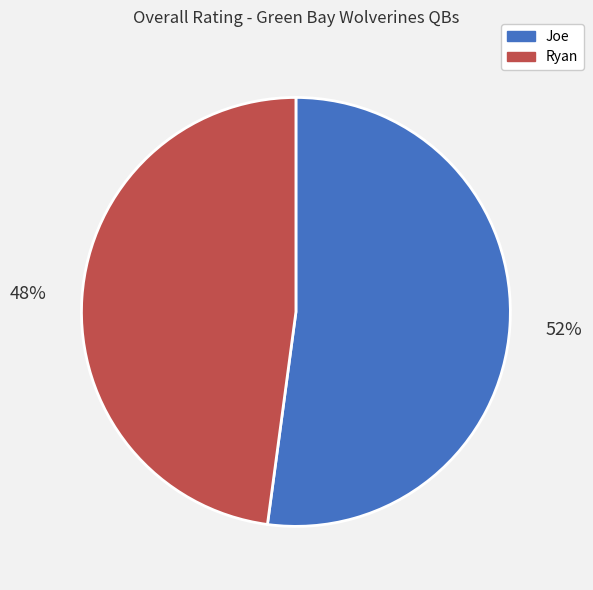

Count the number of slices in the pie.

2